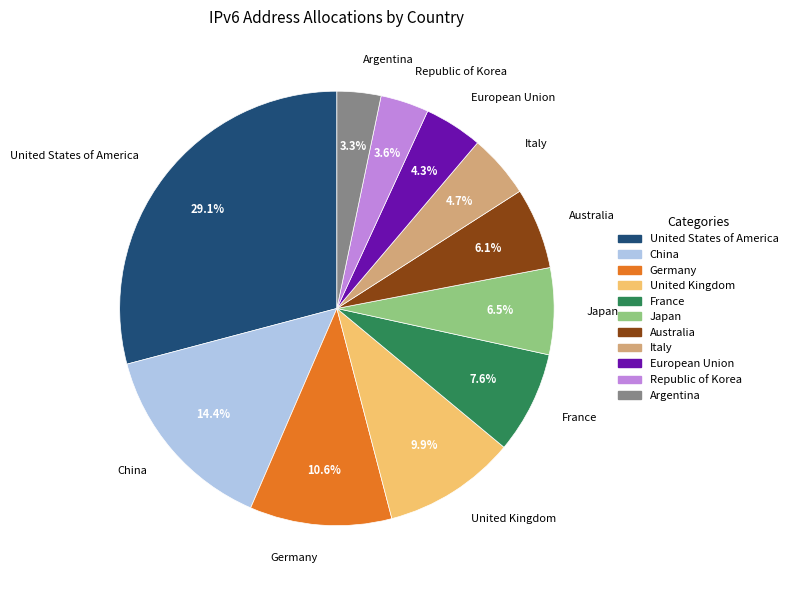

Which slice is the largest?

United States of America